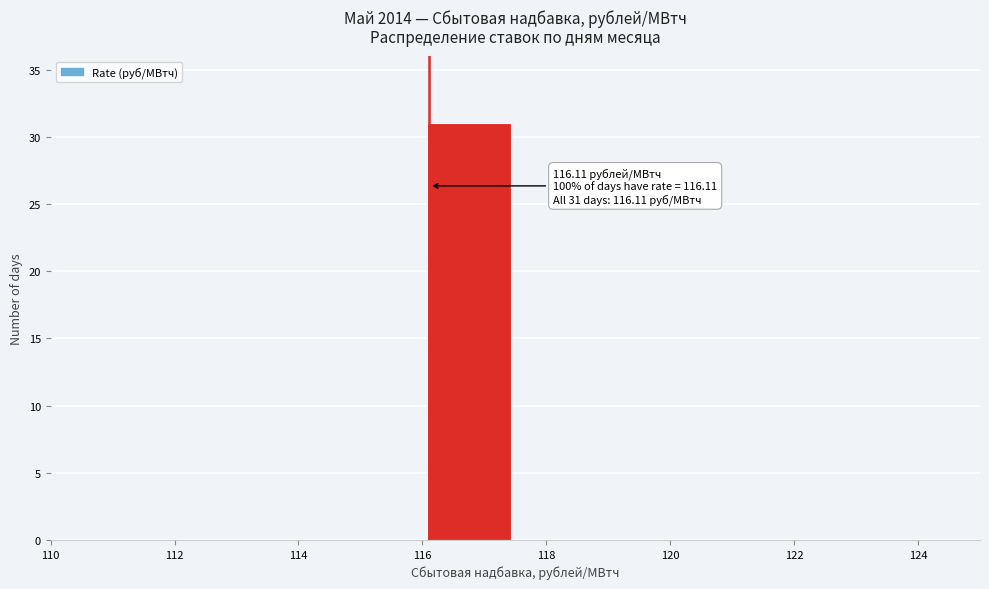

Over which range of the x-axis is the bar tallest?

116.0 to 117.5